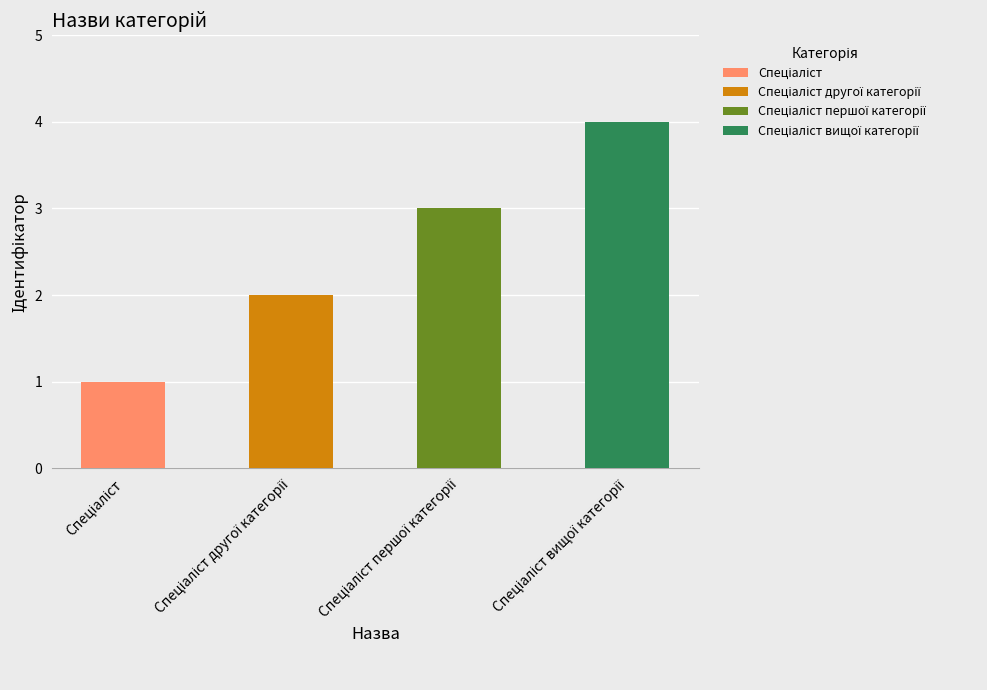

Rank the categories by value from highest to lowest.

Спеціаліст вищої категорії, Спеціаліст першої категорії, Спеціаліст другої категорії, Спеціаліст